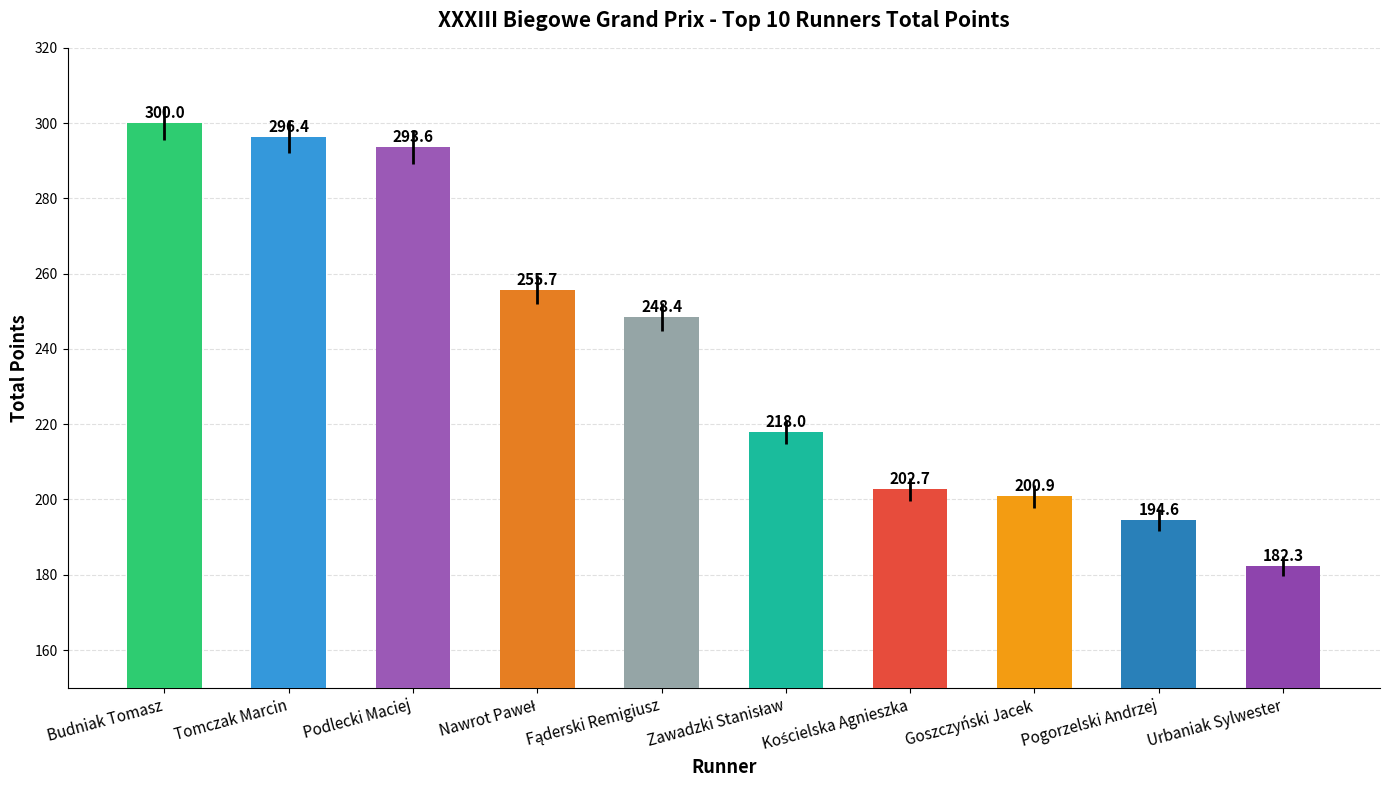

How many categories are shown in the chart?

10